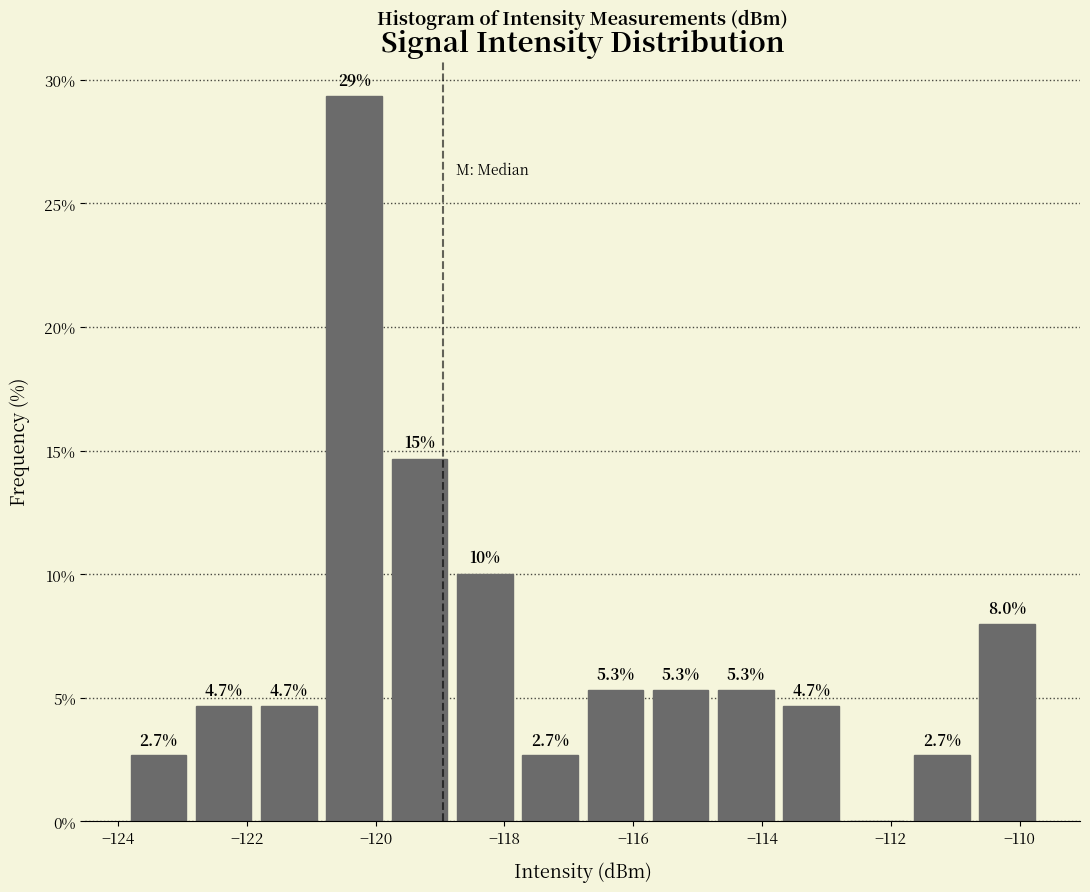

Which range on the x-axis has the tallest bar?

-120.8 to -119.8